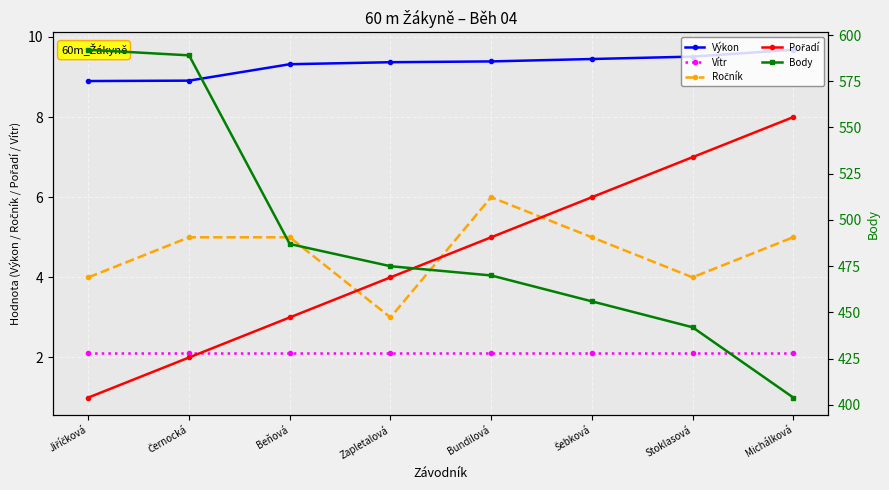

Which series has the largest range (max minus min)?

Body